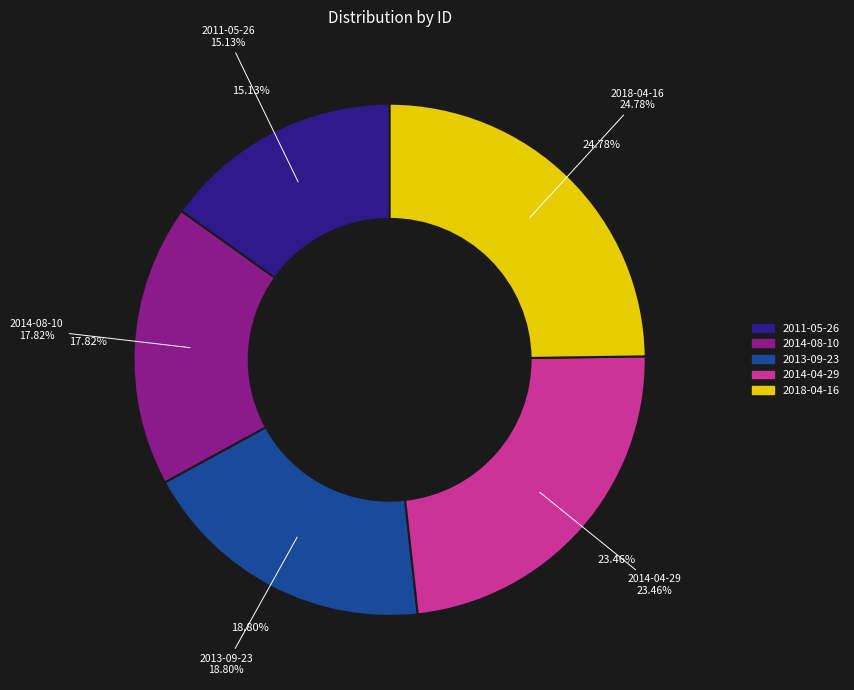

Is the sum of 2018-04-16 and 2011-05-26 greater than half?

No